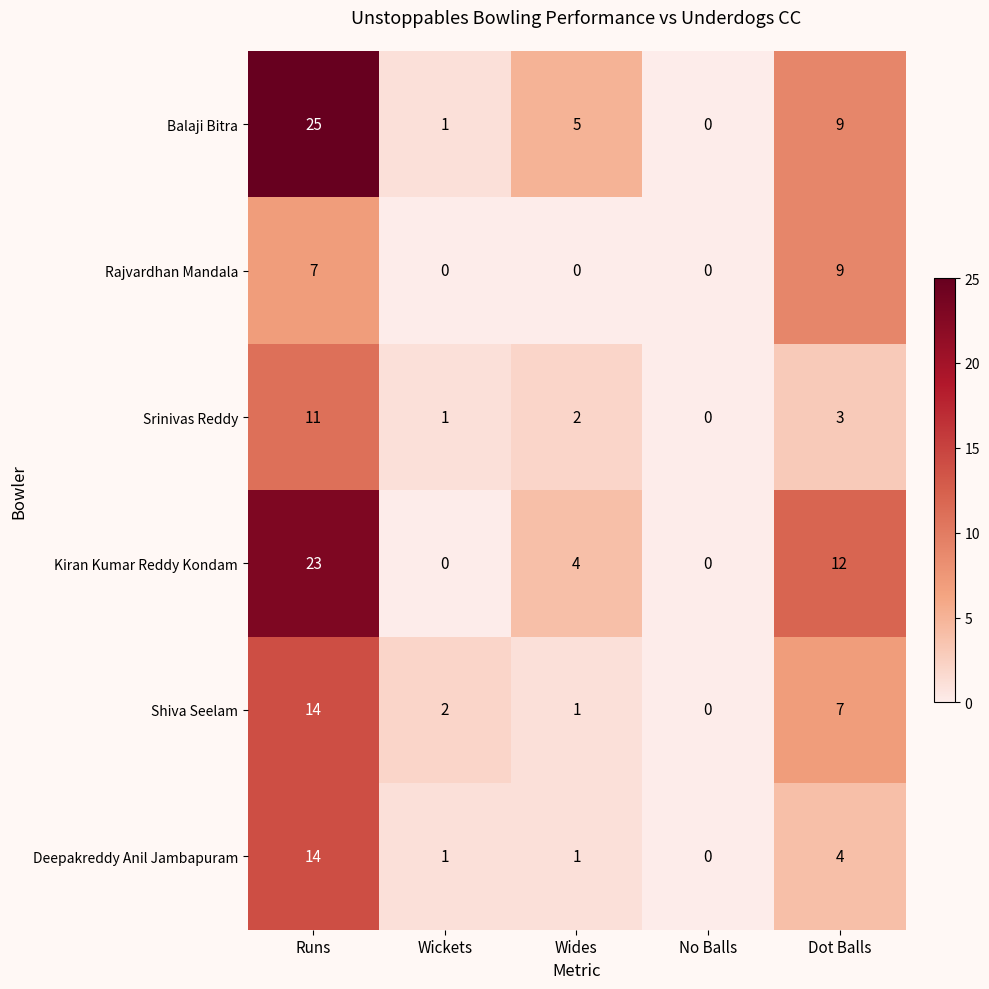

Is it true that Srinivas Reddy equals 5 at Dot Balls?

False